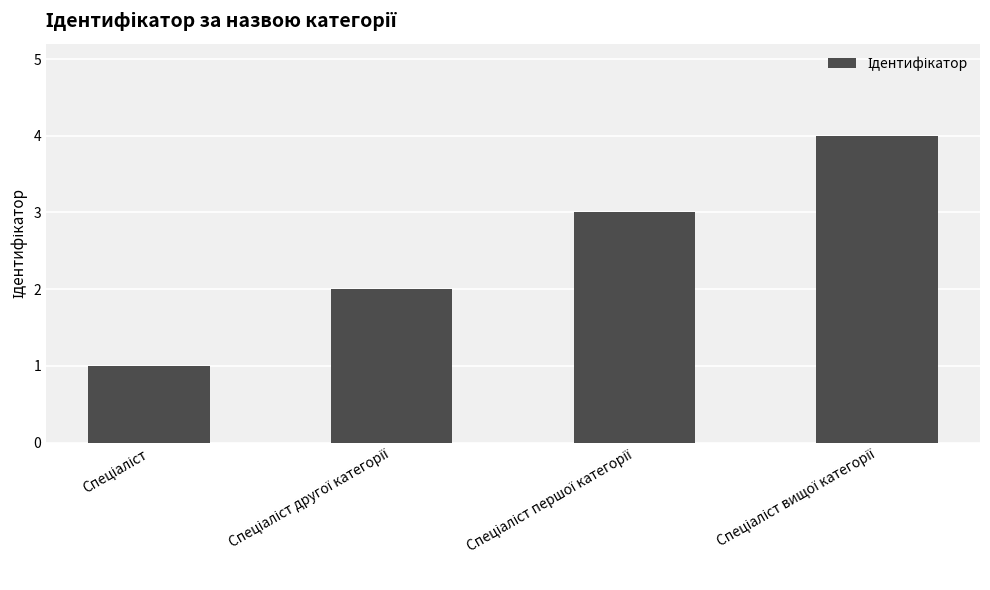

What is the sum of all values?

10